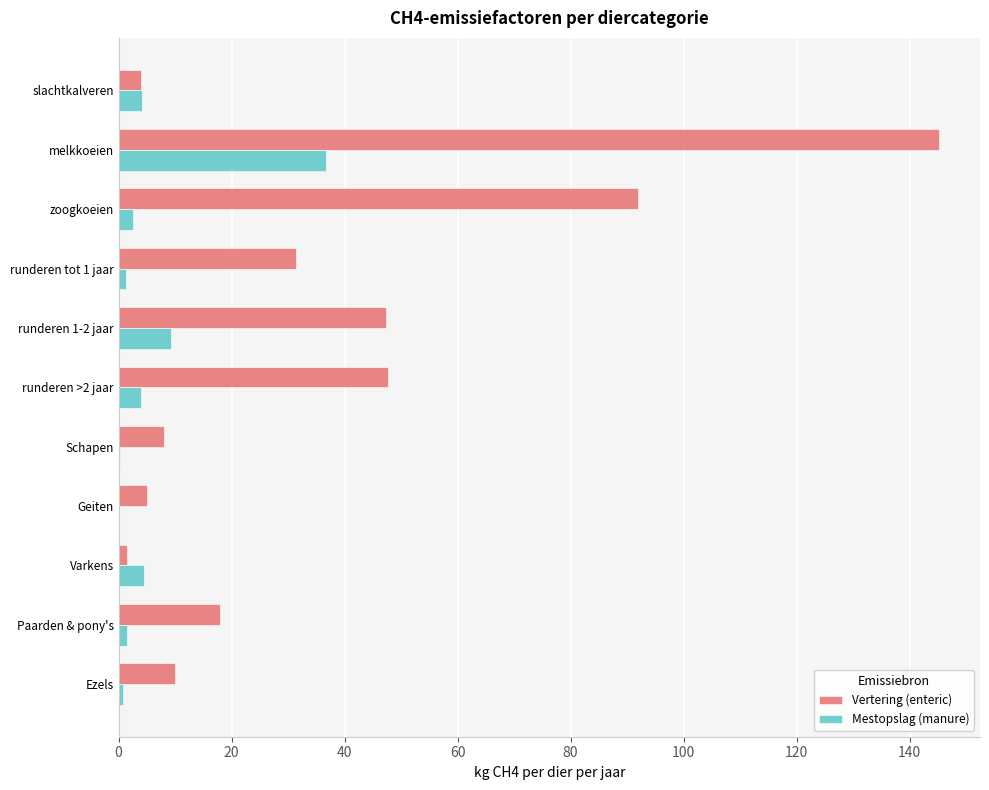

What is the maximum value shown in the chart?

145.2